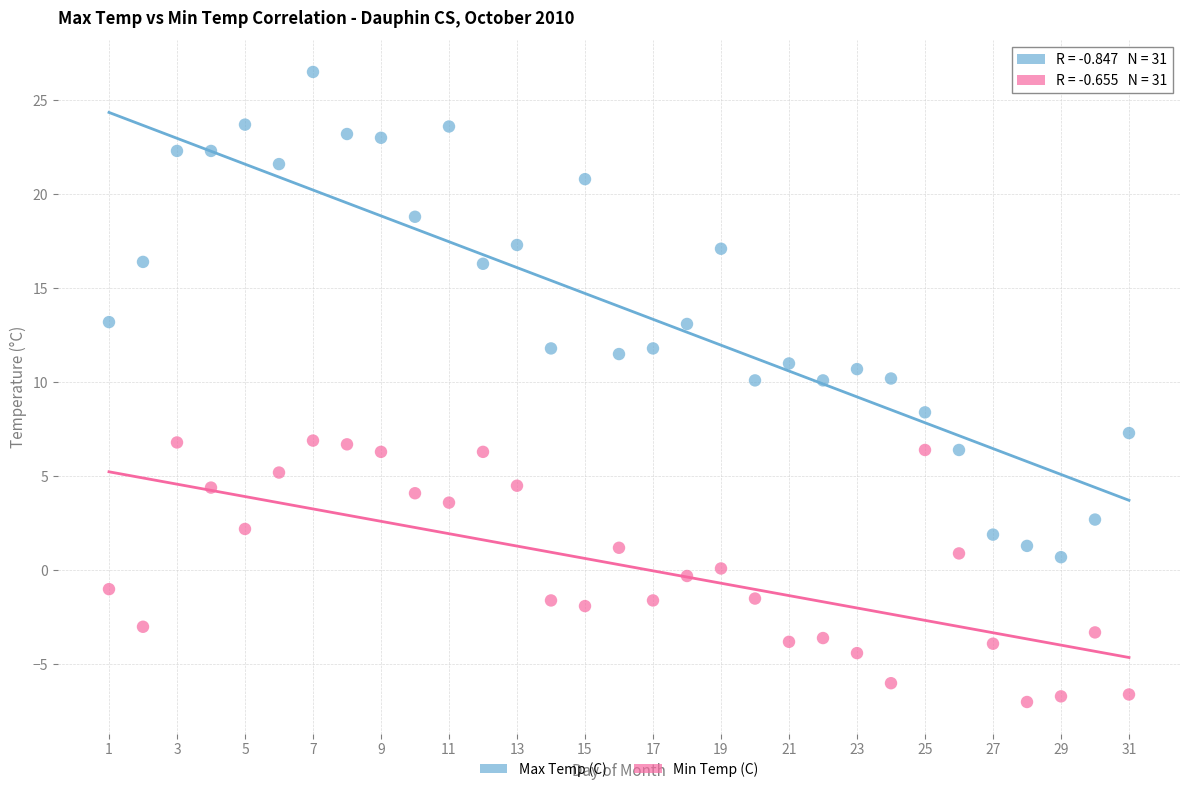

Which series has the largest Y range (max minus min)?

Max Temp (C)